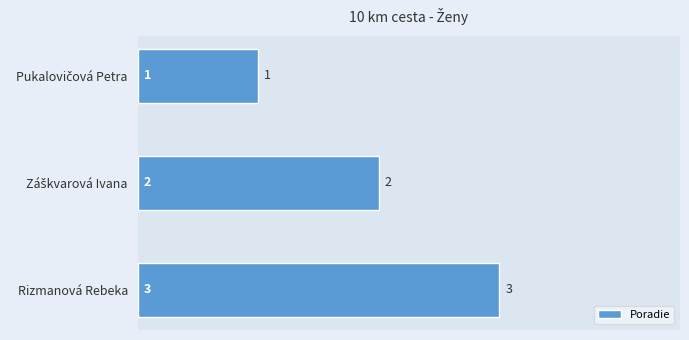

What is the sum of all values?

6